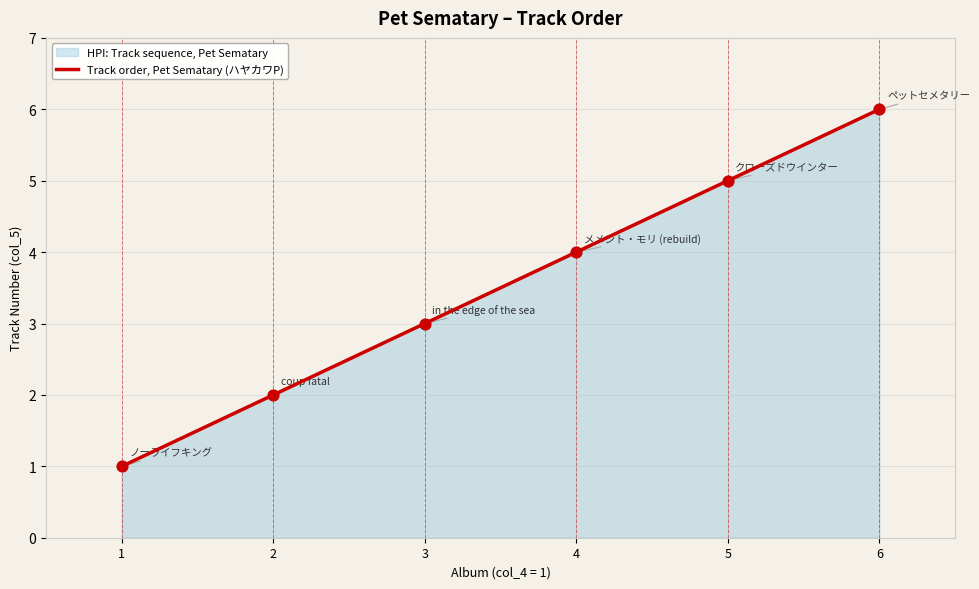

What is the ratio of the value at 1 to the value at 3?

0.3